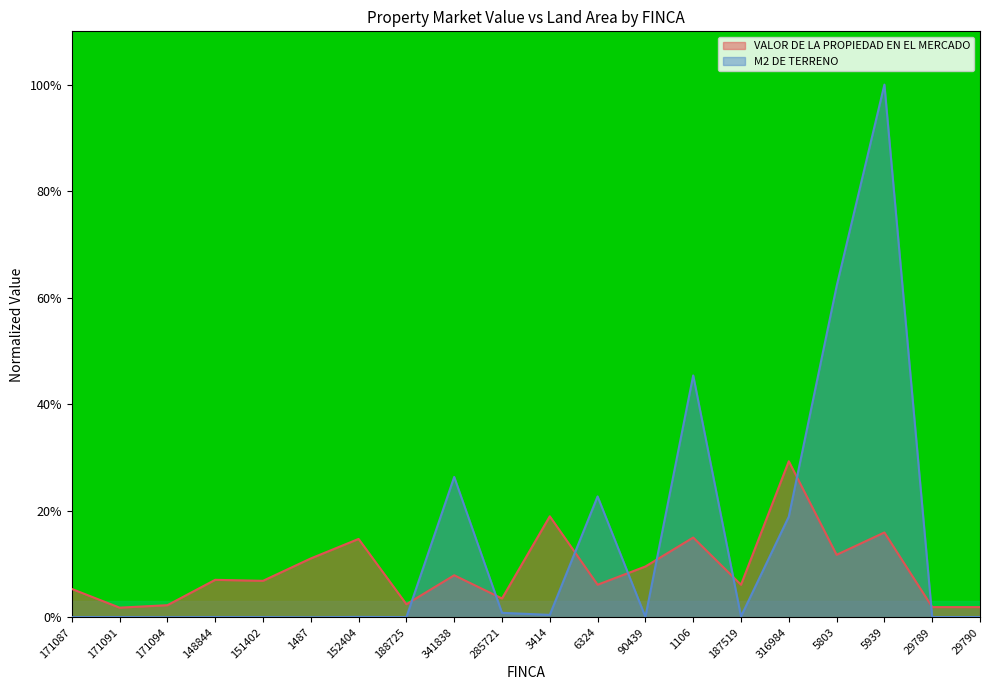

Is the value of VALOR DE LA PROPIEDAD EN EL MERCADO at 341838 greater than the value of M2 DE TERRENO at 6324?

No